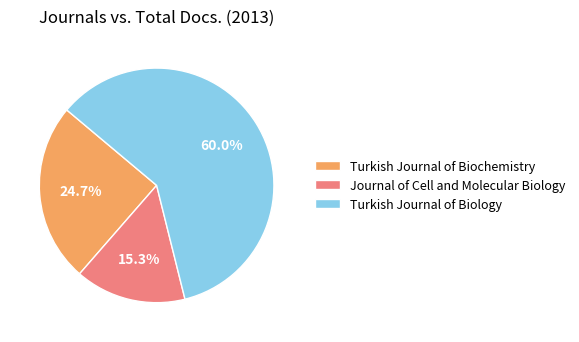

True or false: Turkish Journal of Biochemistry accounts for 20% of the total.

False